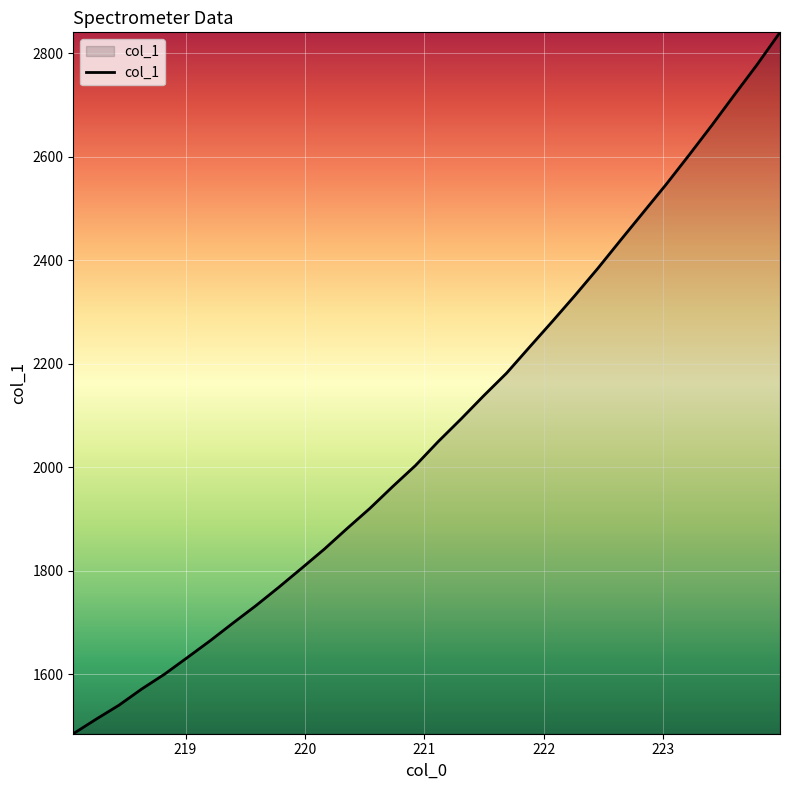

Reading left to right, what are all the values shown in this chart?

1485.6	1513.7	1540.7	1572.0	1600.7	1632.8	1665.2	1699.4	1732.8	1768.2	1804.9	1842.0	1881.9	1920.8	1962.9	2003.6	2049.9	2093.4	2138.6	2182.1	2232.0	2281.5	2332.0	2384.1	2438.7	2492.5	2546.3	2602.6	2660.1	2719.4	2778.0	2840.0